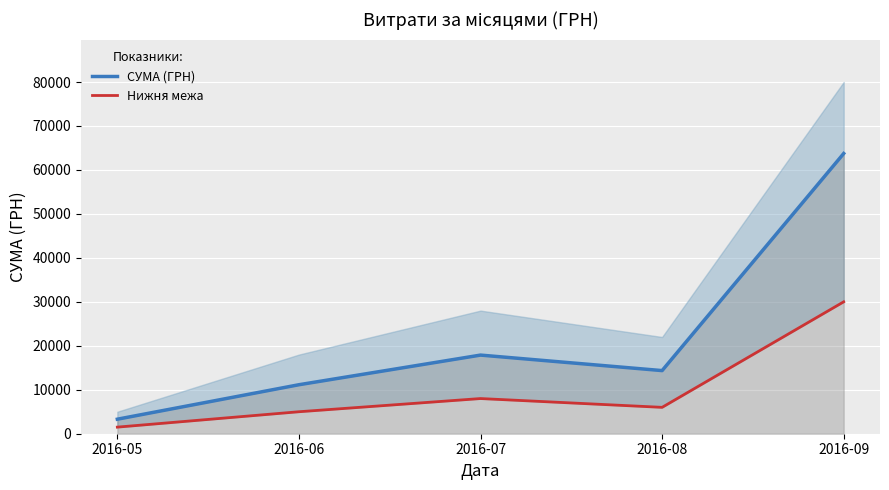

Which series has the largest total across all categories?

СУМА (ГРН)